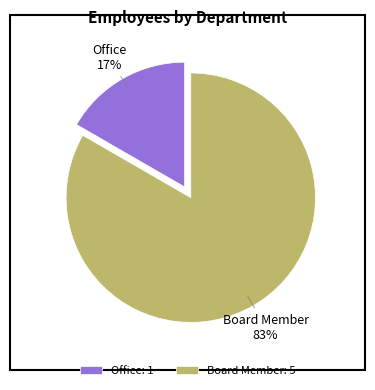

Which has a higher value, Board Member or Office?

Board Member